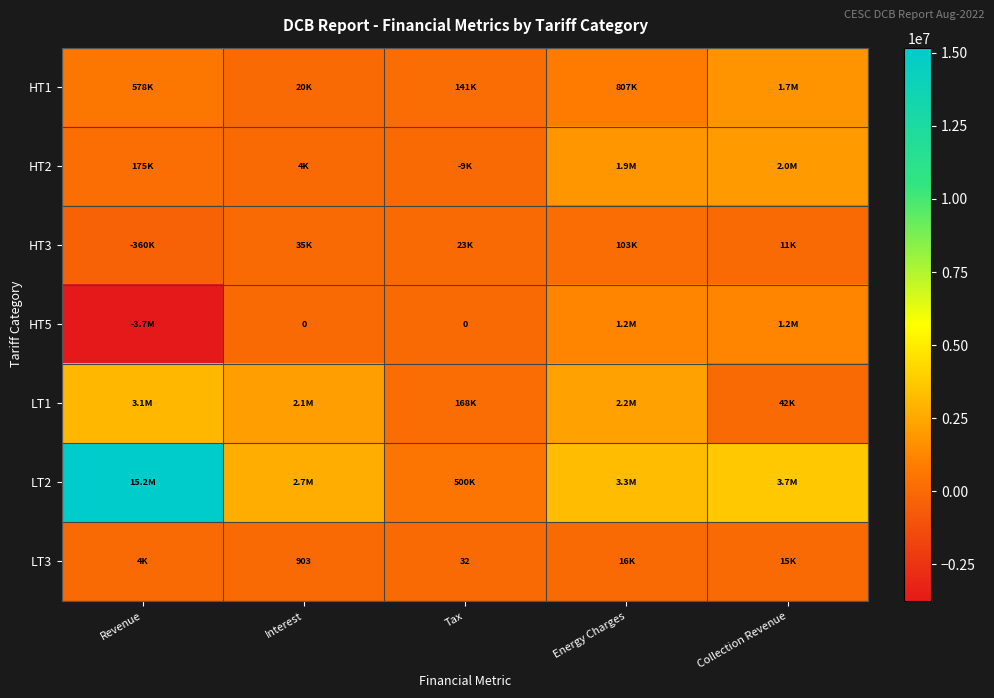

Which category has the lowest value across all series?

Revenue